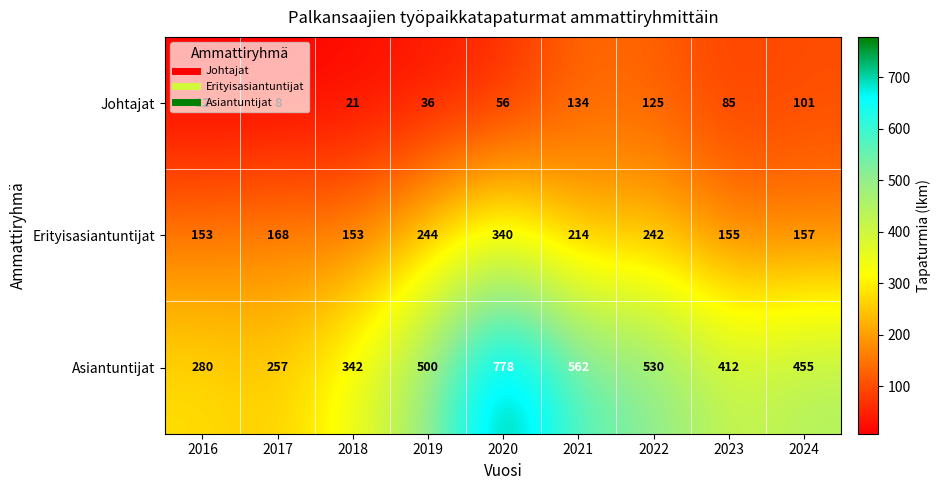

List the series in order of their overall mean, lowest first.

Johtajat, Erityisasiantuntijat, Asiantuntijat